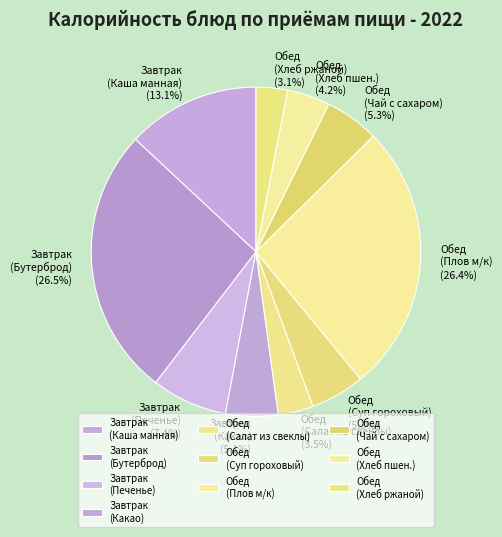

Approximately how many times larger is the value at Обед (Хлеб пшен.) compared to Завтрак (Печенье)?

0.6